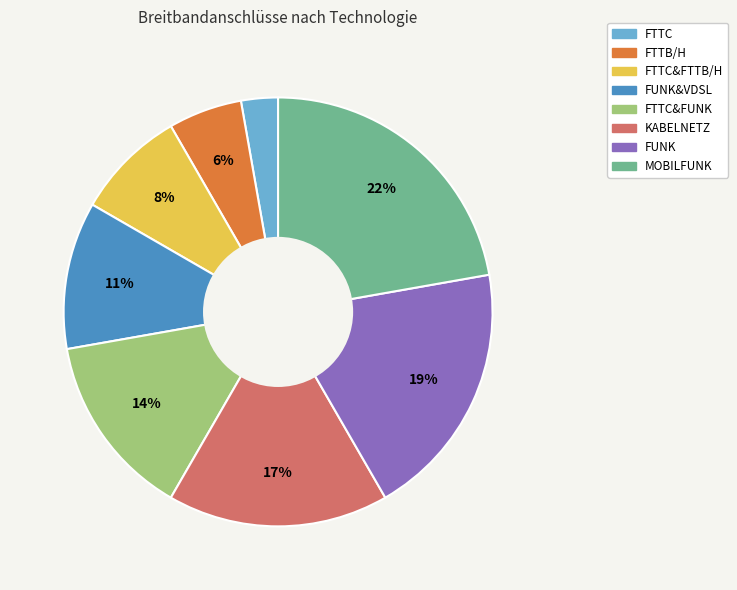

Count the number of slices in the pie.

8